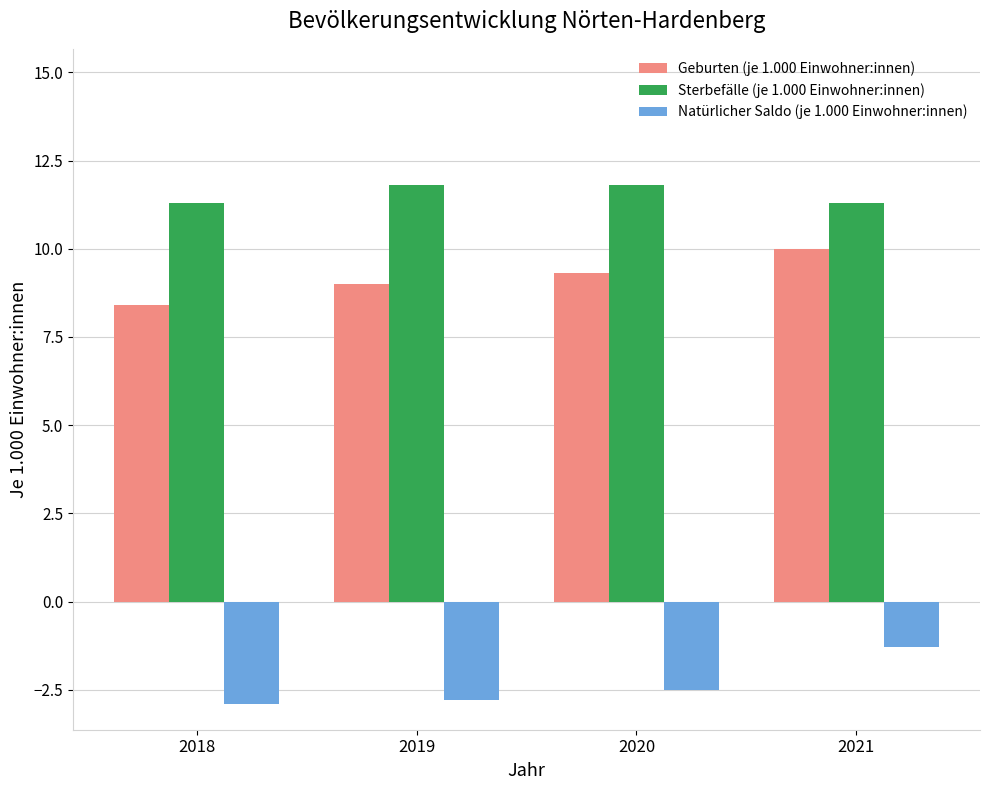

Which category has the highest value in the Natürlicher Saldo (je 1.000 Einwohner:innen) series?

2021